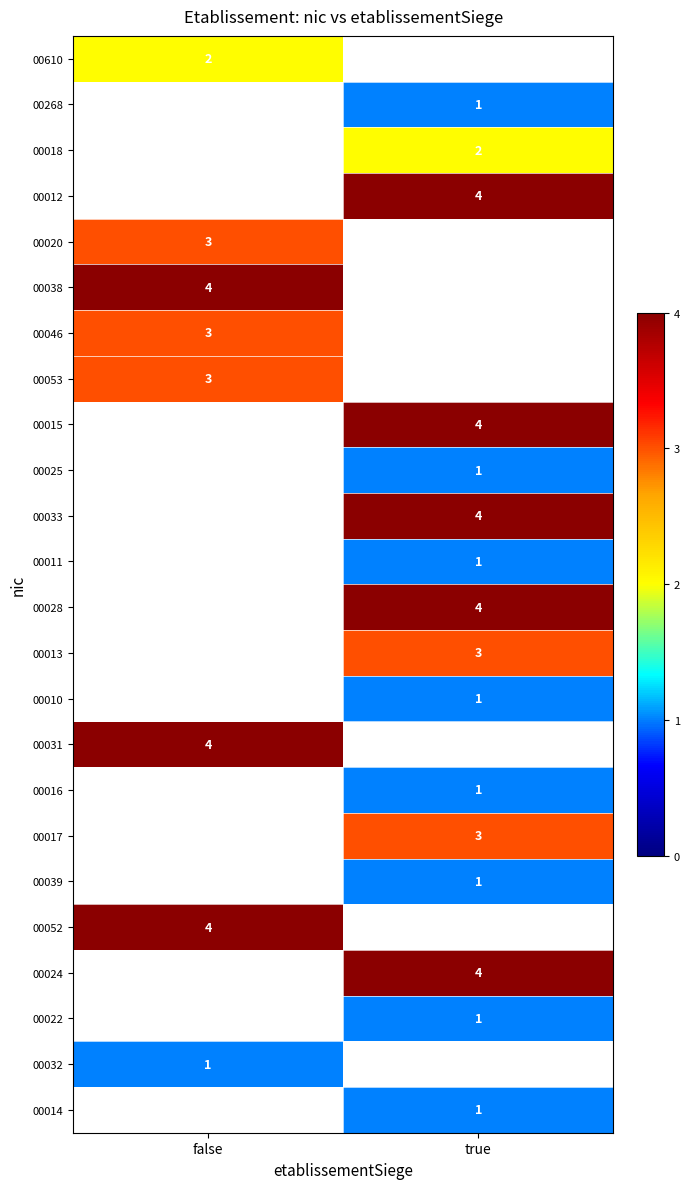

True or false: 00268 has a value of 1 at true.

True